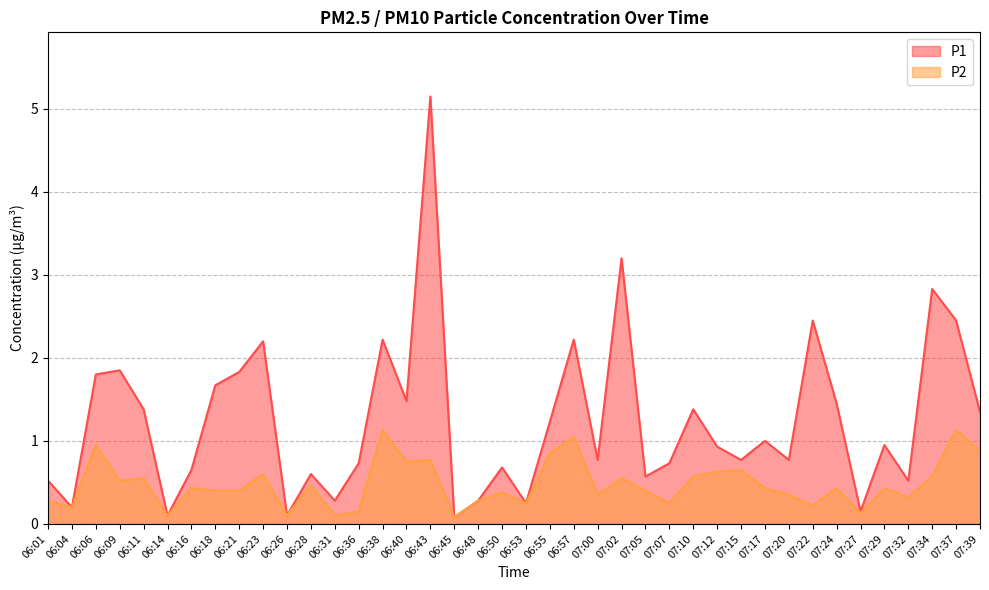

At how many categories does at least one series exceed 0?

40